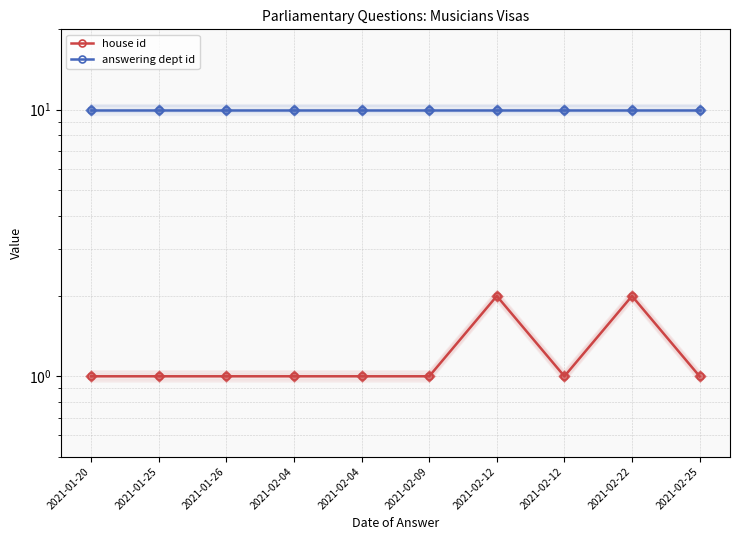

Which series has the largest total across all categories?

answering dept id